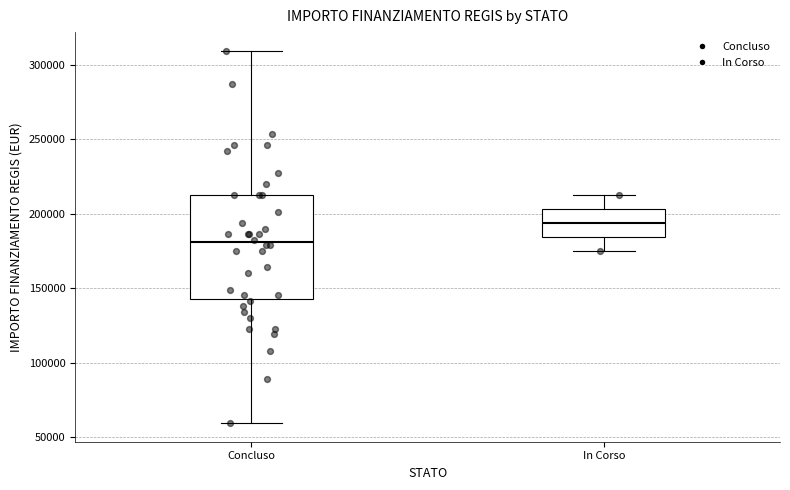

Reading left to right, transcribe this box plot: for each box, give where its median line is, the range the box spans, and where its two whiskers end, as read against the y-axis. The values are not printed on the chart, so give them approximately, as read against the axis.

Concluso: median 180000, box 145000 to 210000, whiskers 60000 to 310000
In Corso: median 195000, box 185000 to 205000, whiskers 175000 to 210000